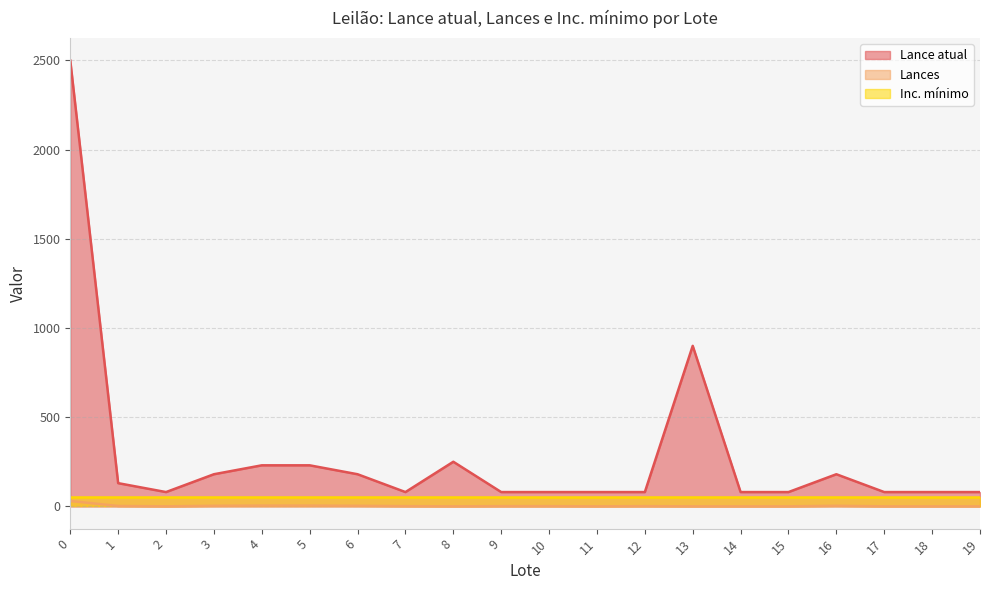

What is the difference between the highest and lowest values at 8?

250